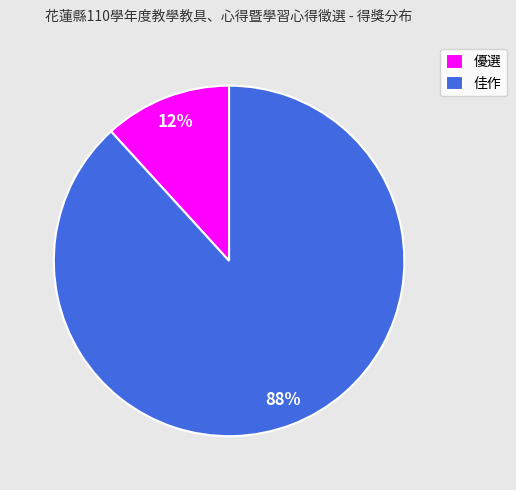

Combined, do 優選 and 佳作 account for over 50%?

Yes